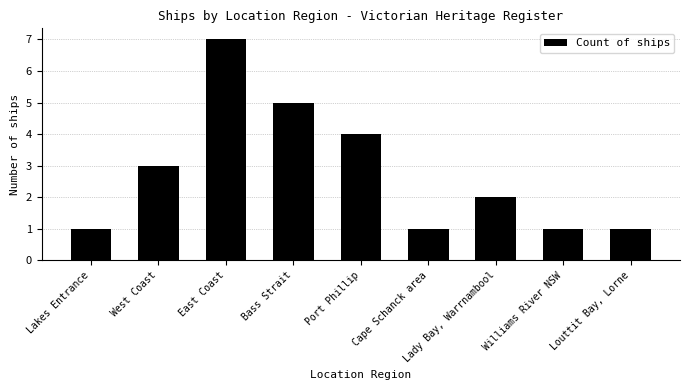

What is the value of the 1st bar from the left?

1